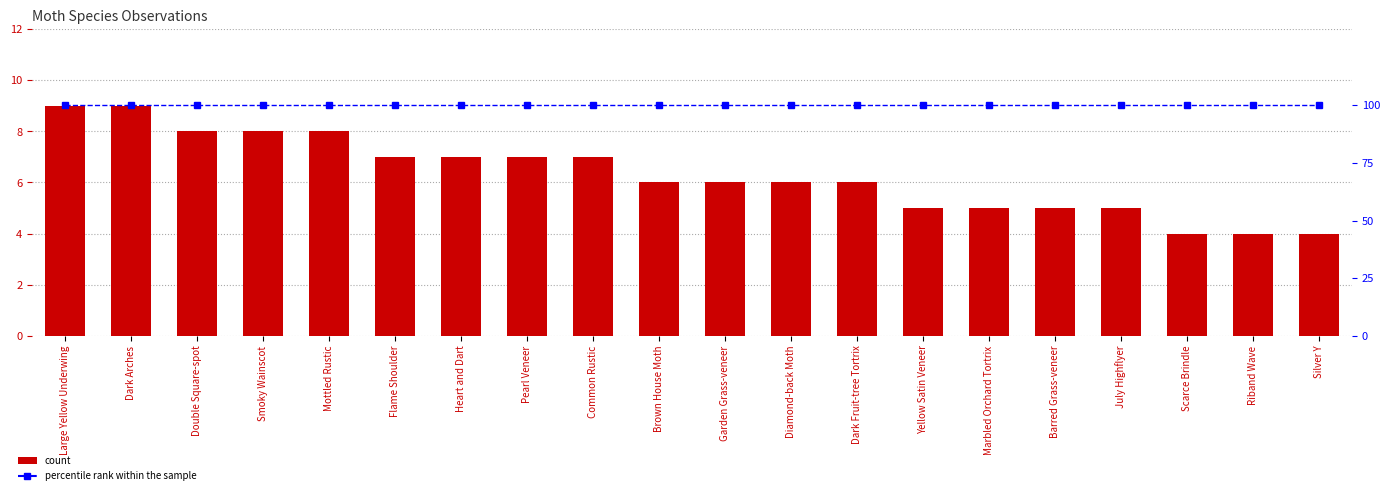

The value of Num. obs. at Marbled Orchard Tortrix is 5. True or false?

True